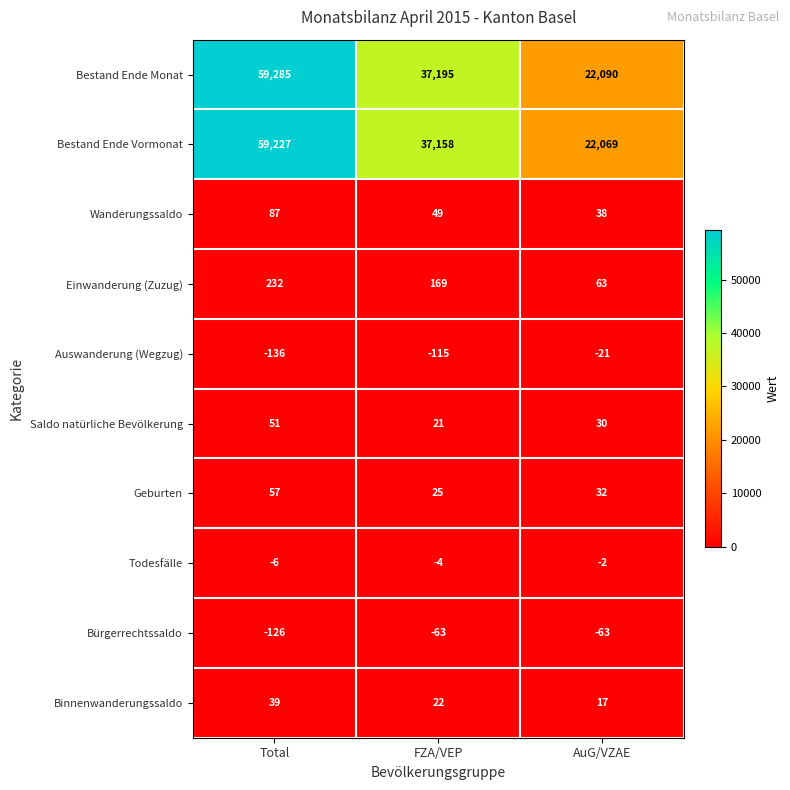

The value of Saldo natürliche Bevölkerung at FZA/VEP is 29. True or false?

False